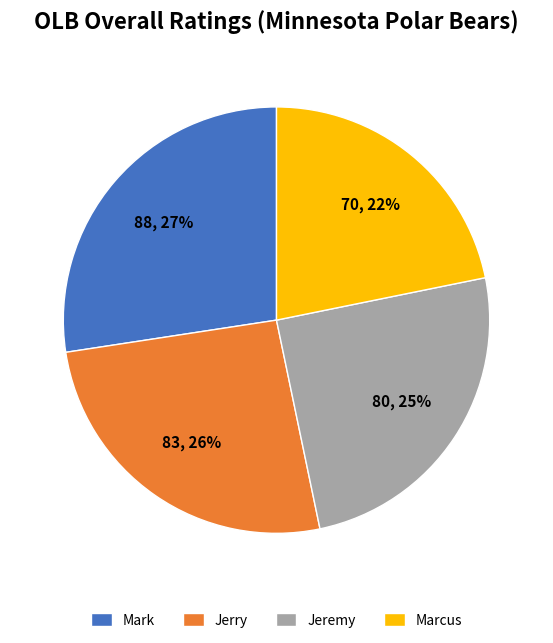

Is Marcus the majority of the pie?

No